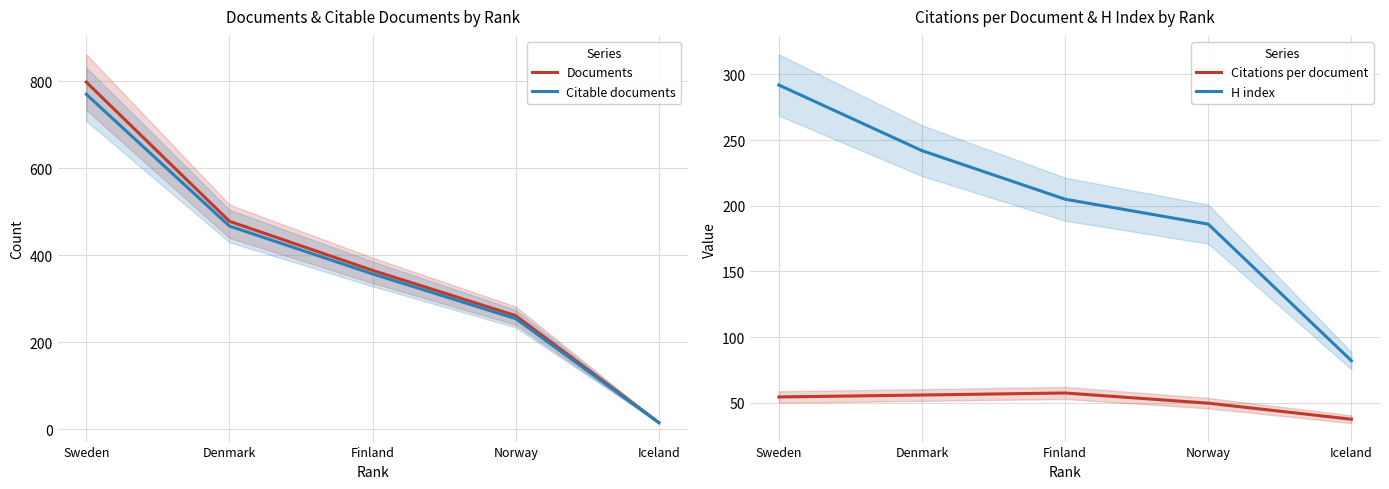

True or false: Citations per document and Citable documents intersect in this chart.

True